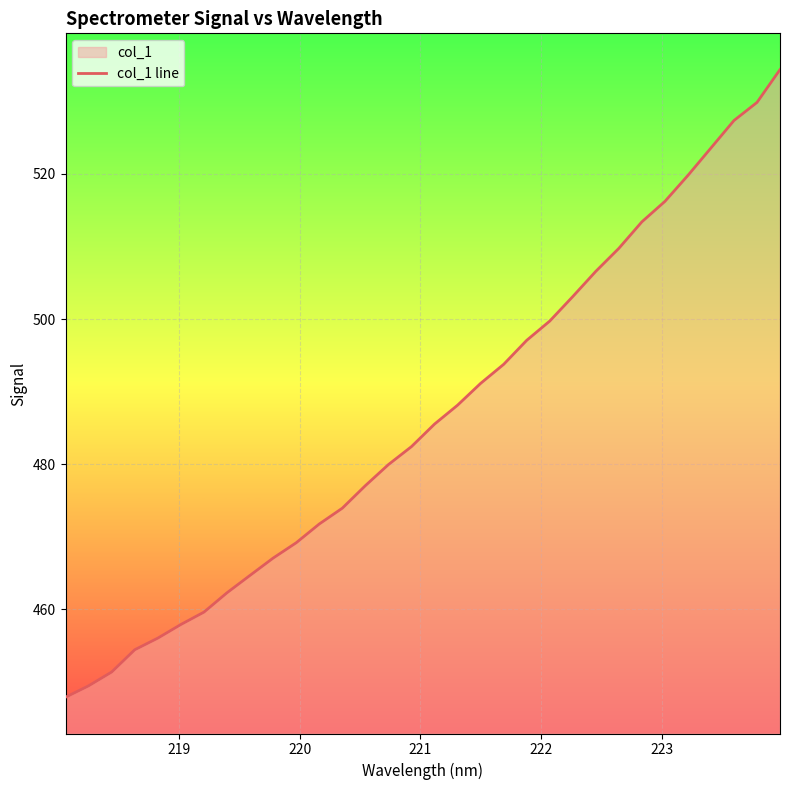

What is the maximum value shown in the chart?

534.4